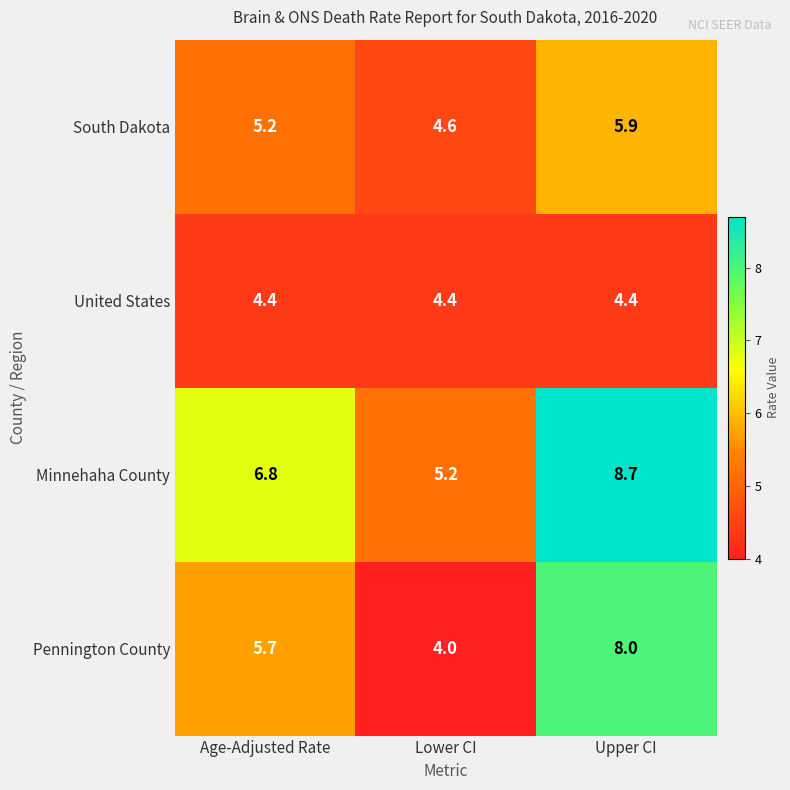

The value of South Dakota at Lower CI is 2.2. True or false?

False